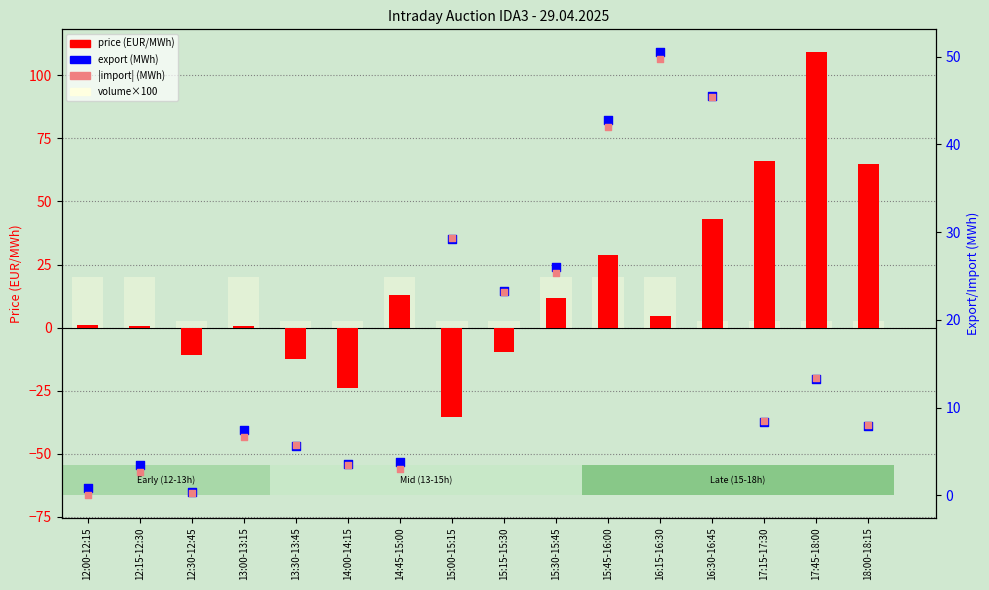

Is the value of volume×100 at 17:45-18:00 greater than the value of |import| at 14:00-14:15?

No